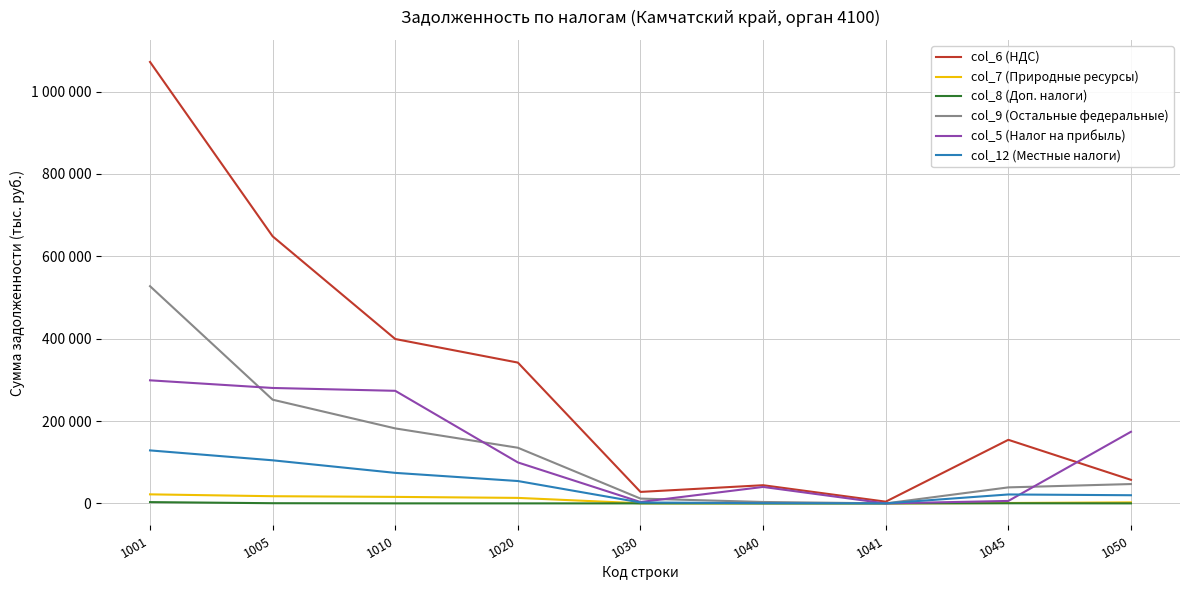

The col_7 (Природные ресурсы) series shows 8500 at 1020. True or false?

False